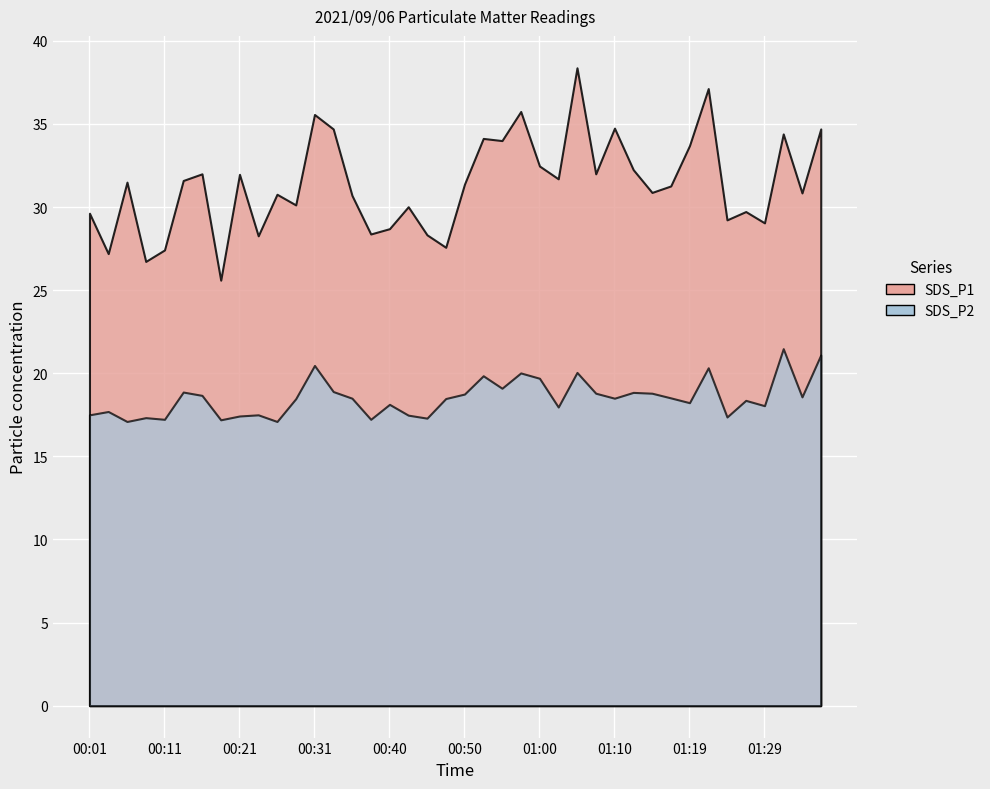

What is the average value of the SDS_P1 series?

31.4